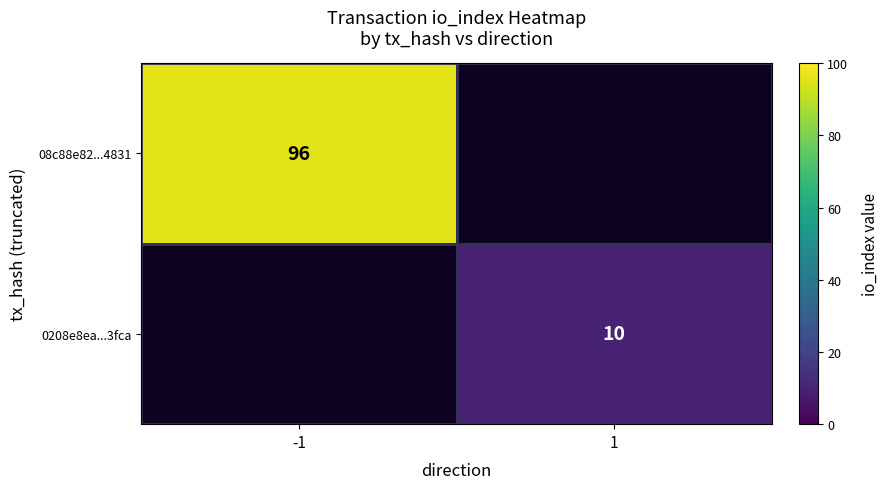

The value of 0208e8ea...3fca at 1 is 10. True or false?

True